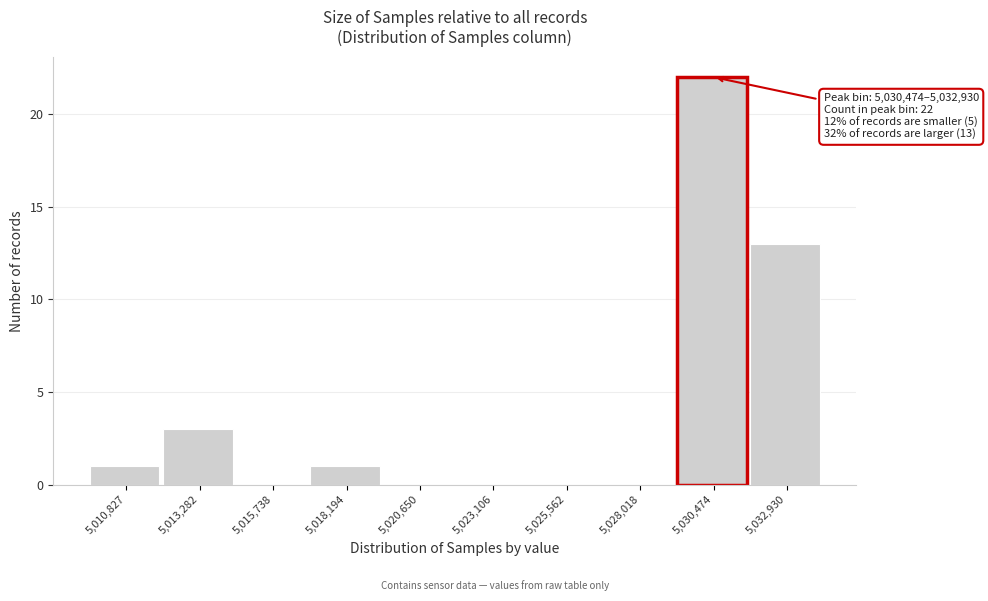

Reading right to left, list all the values displayed in this chart.

5,032,930=13	5,030,474=22	5,028,018=0	5,025,562=0	5,023,106=0	5,020,650=0	5,018,194=1	5,015,738=0	5,013,282=3	5,010,827=1